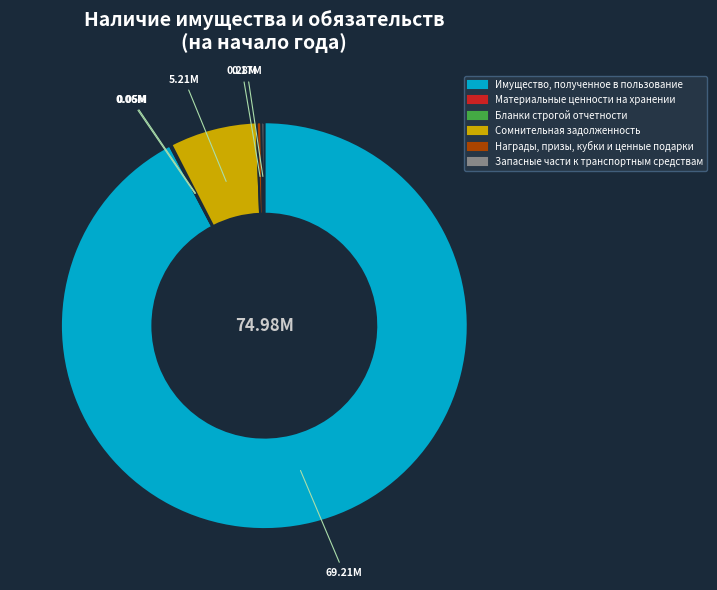

The Имущество, полученное в пользование slice represents 99% of the pie. True or false?

False